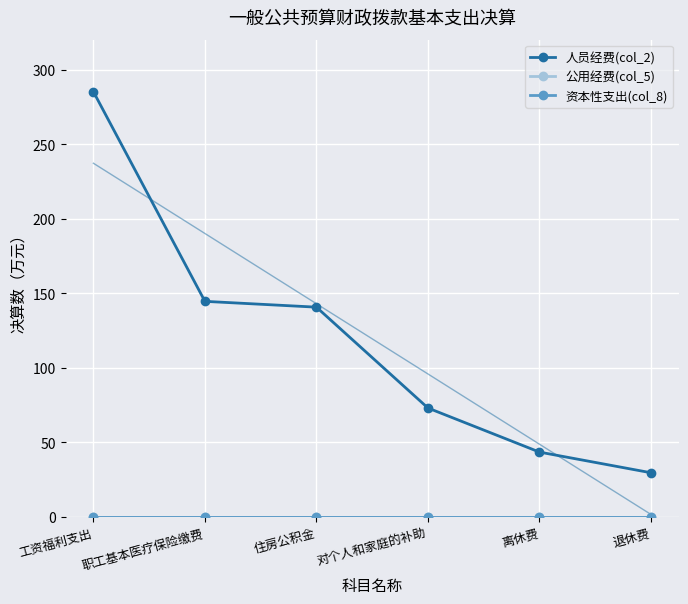

What is the minimum value for 人员经费(col_2)?

29.6